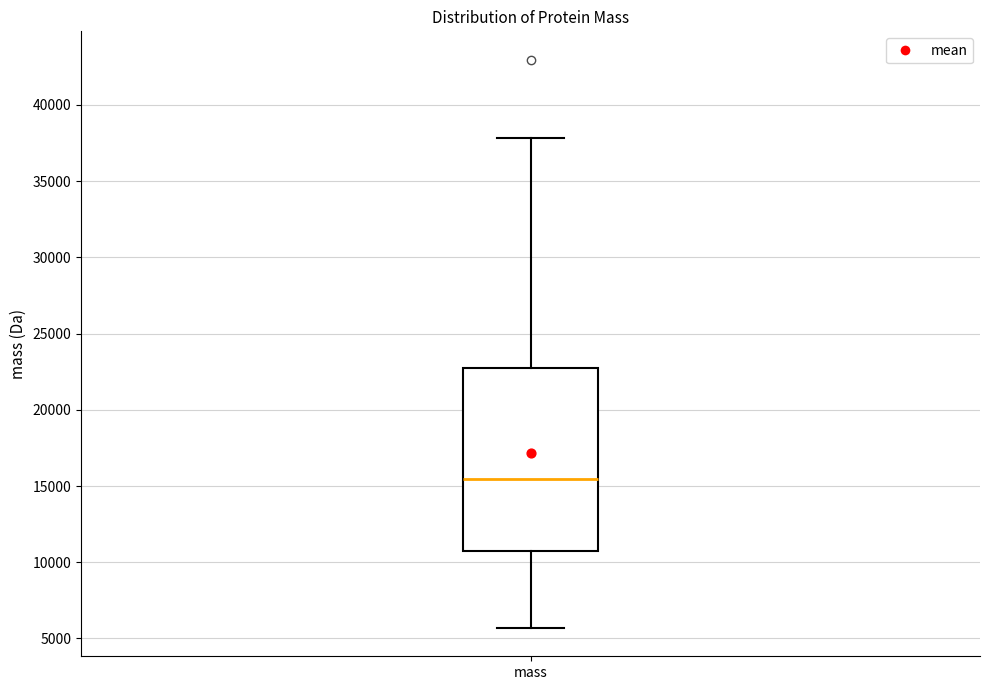

Read this box plot against the y-axis: the position of the median line, the range covered by the box, and the ends of both whiskers. The values are not printed on the chart, so give them approximately, as read against the axis.

median 15500, box 10500 to 23000, whiskers 5500 to 38000